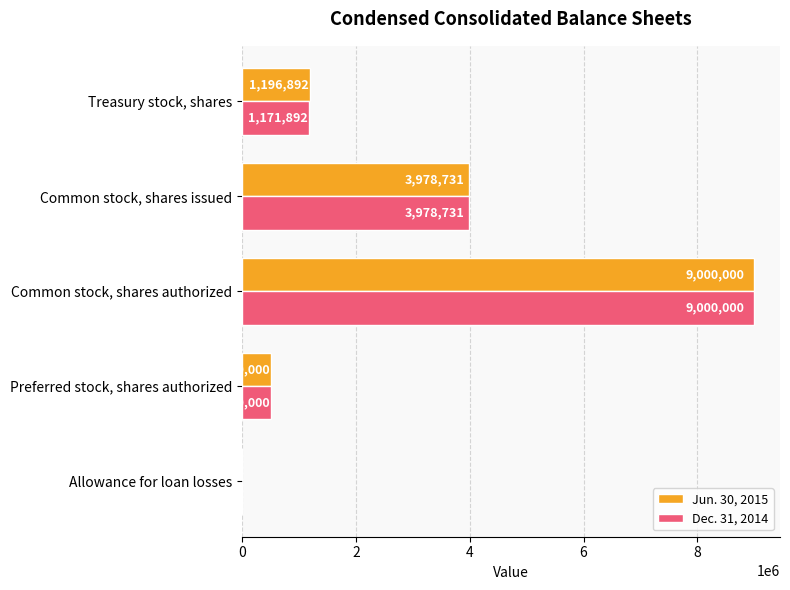

Is the value of Dec. 31, 2014 at Common stock, shares issued greater than the value of Jun. 30, 2015 at Preferred stock, shares authorized?

Yes